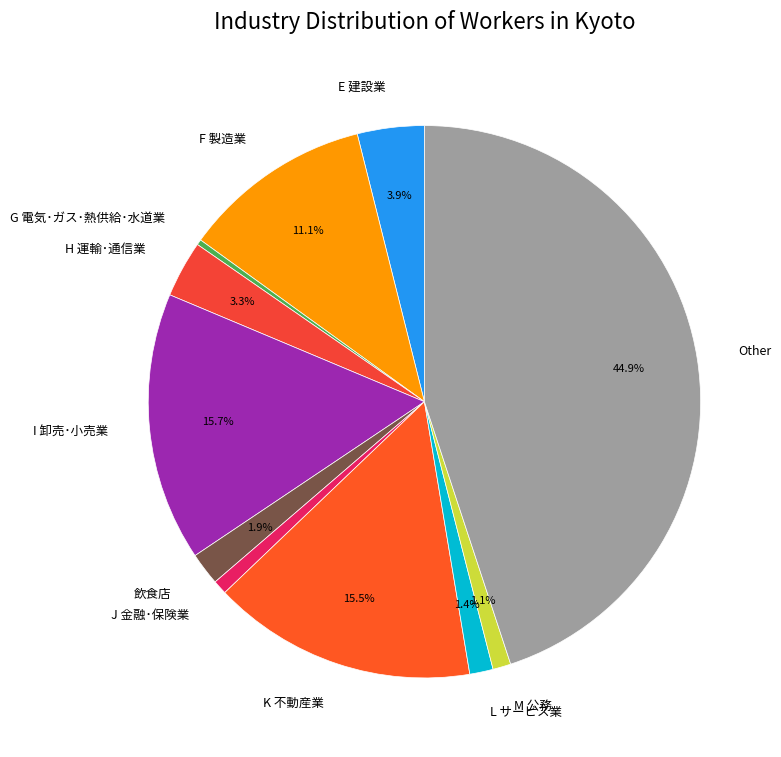

Between Other and L サービス業, which is larger?

Other